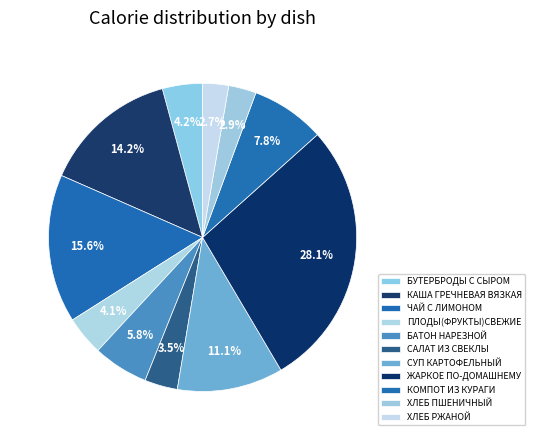

How many slices are in this pie chart?

11